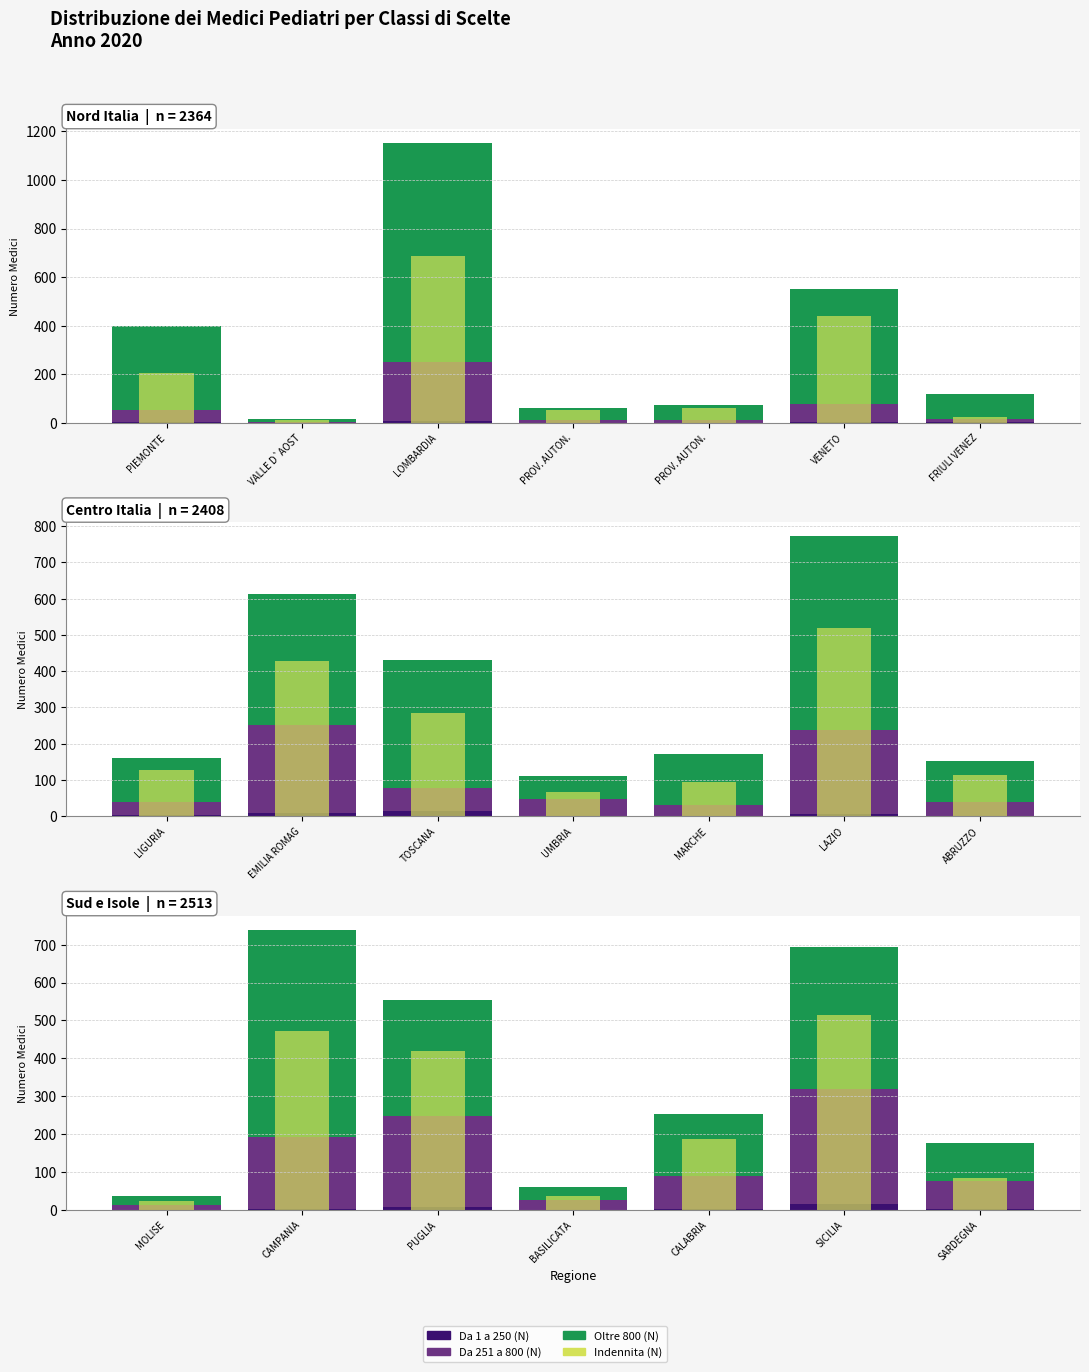

How many groups of bars are there?

7